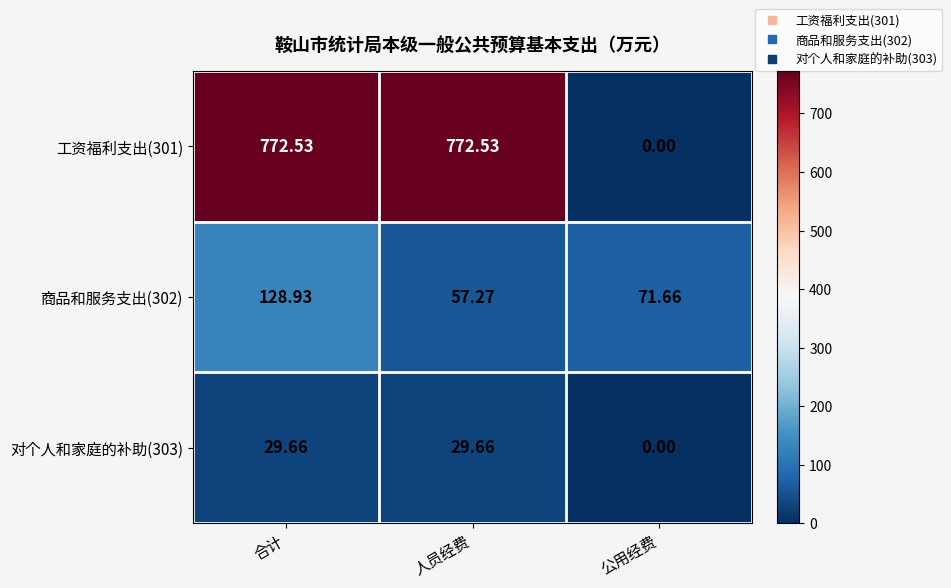

Is the value of 对个人和家庭的补助(303) at 公用经费 greater than the value of 商品和服务支出(302) at 公用经费?

No